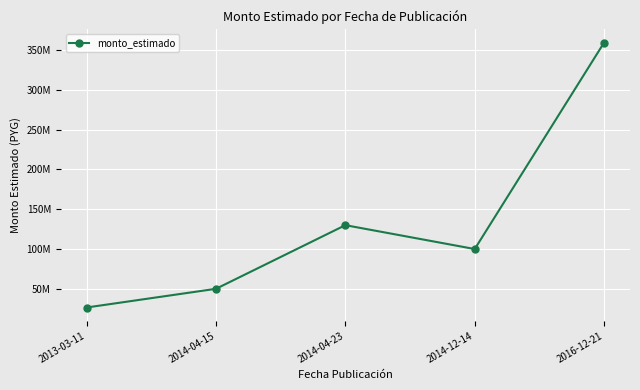

Is it true that the value at 2013-03-11 is 26500000?

True